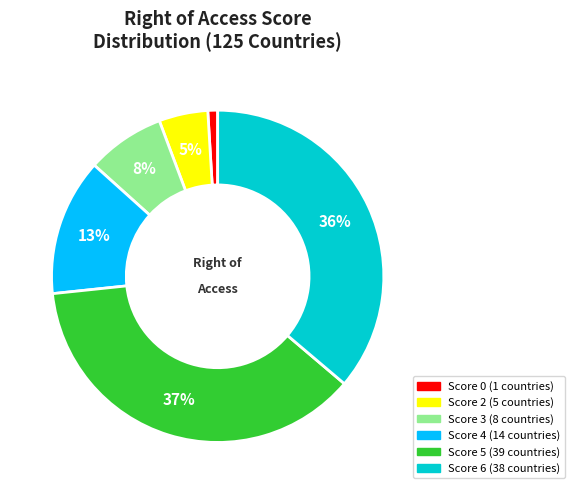

To the nearest percent, what is the average slice percentage?

17%